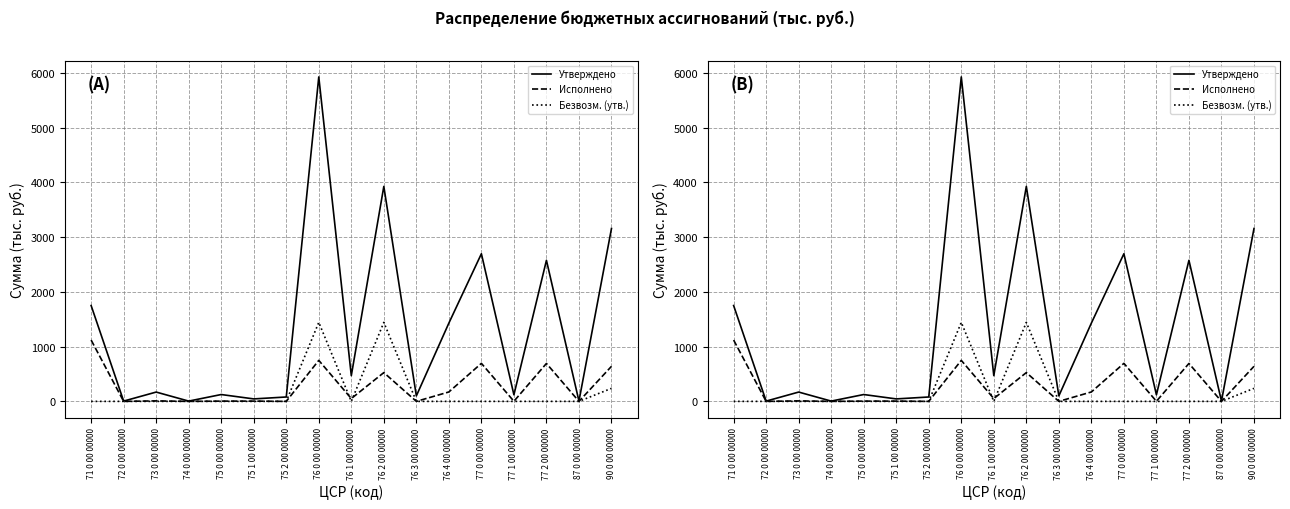

Between which two adjacent categories do Исполнено and Безвозм. (утв.) first intersect?

76 0 00 00000 and 76 1 00 00000